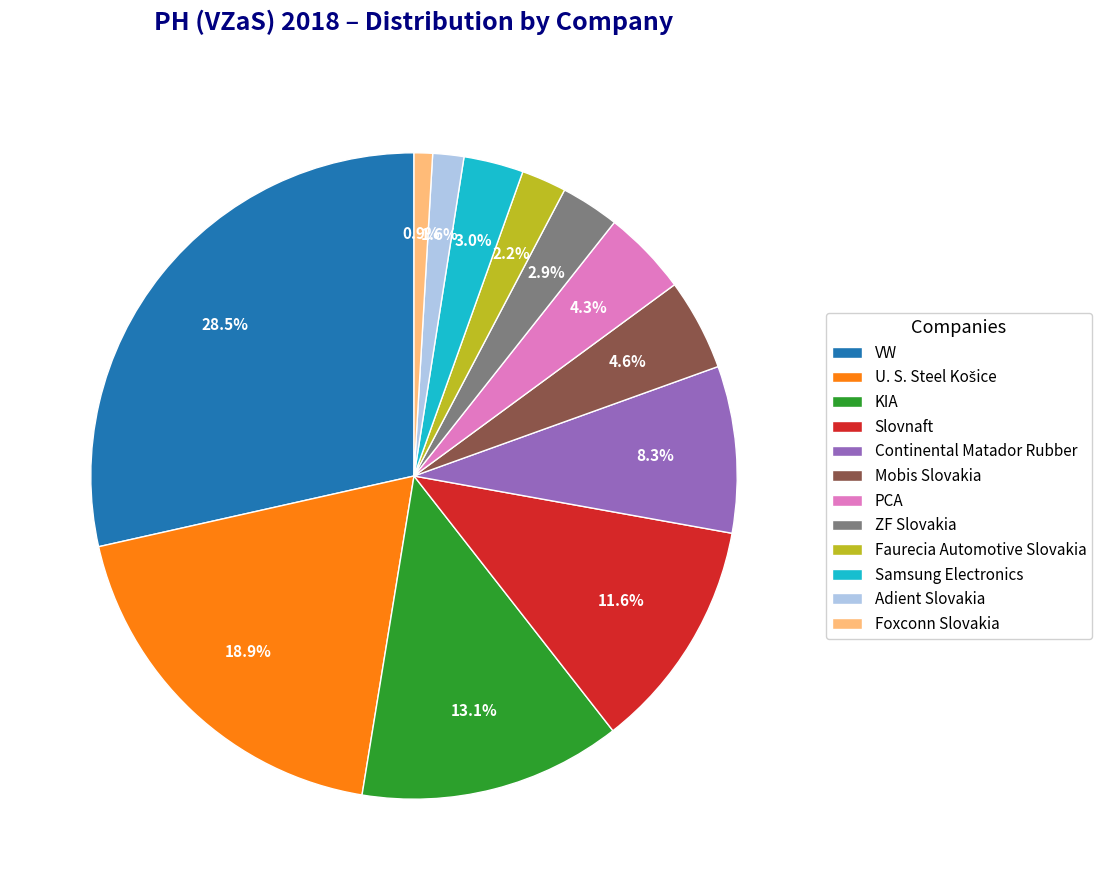

To the nearest percent, what percentage of the pie is Slovnaft?

12%